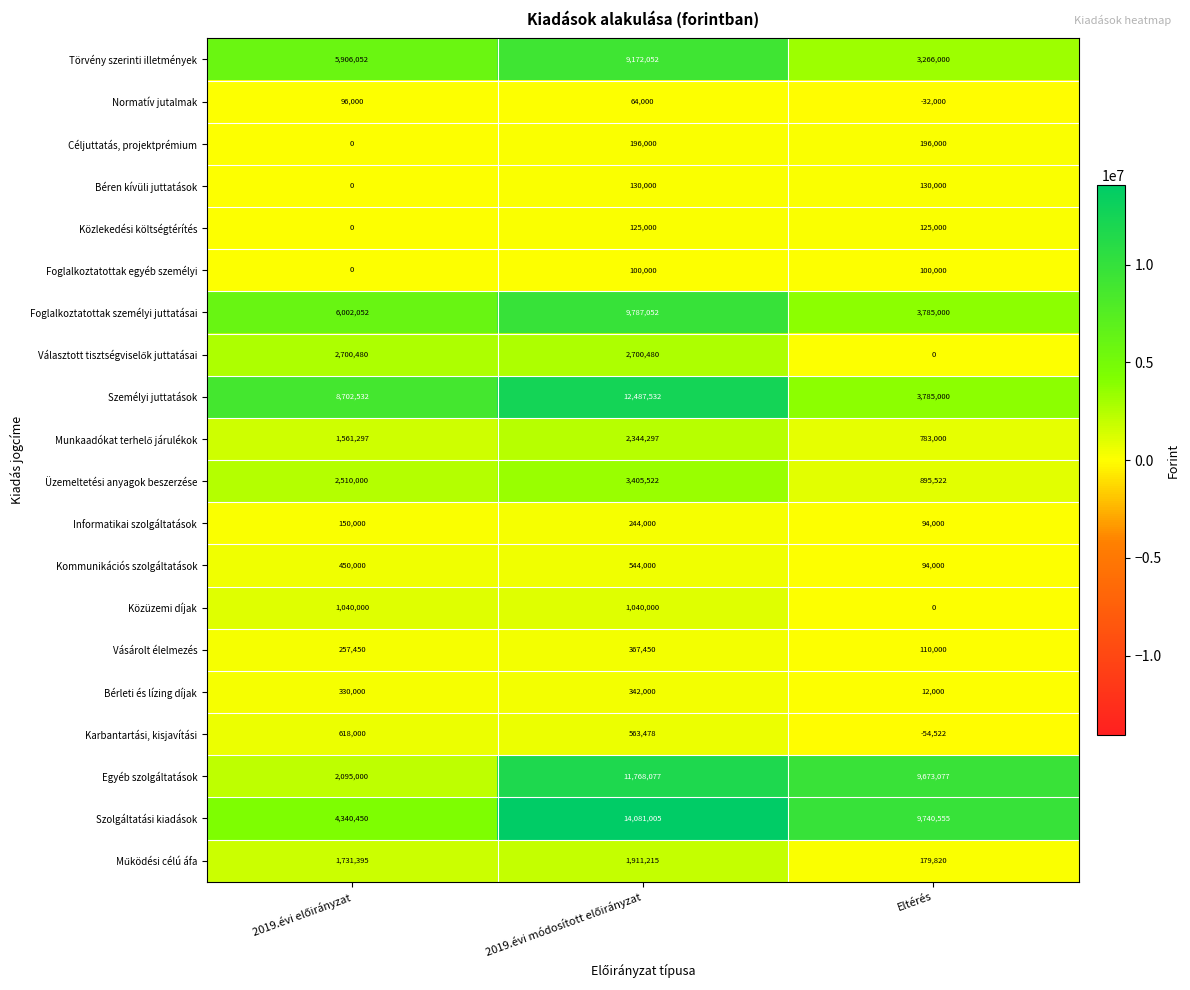

True or false: Kommunikációs szolgáltatások has a value of 94000 at Eltérés.

True